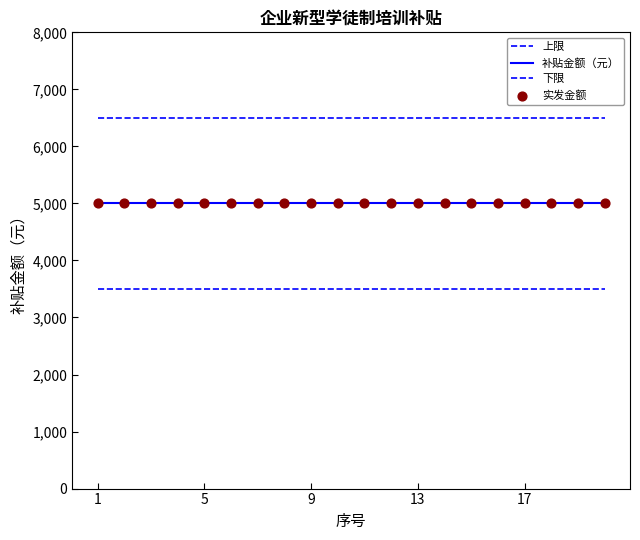

How many lines are shown in the chart?

3